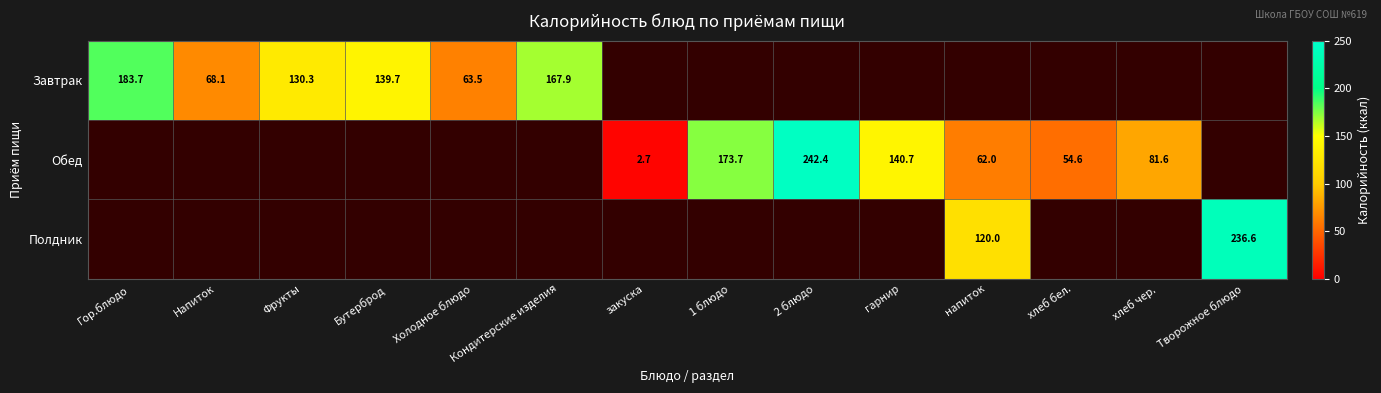

At which label does Завтрак reach its peak?

Гор.блюдо